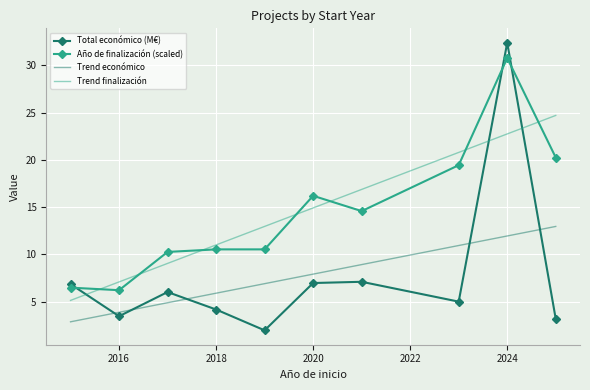

Which series has the largest range (max minus min)?

Total económico (M€)